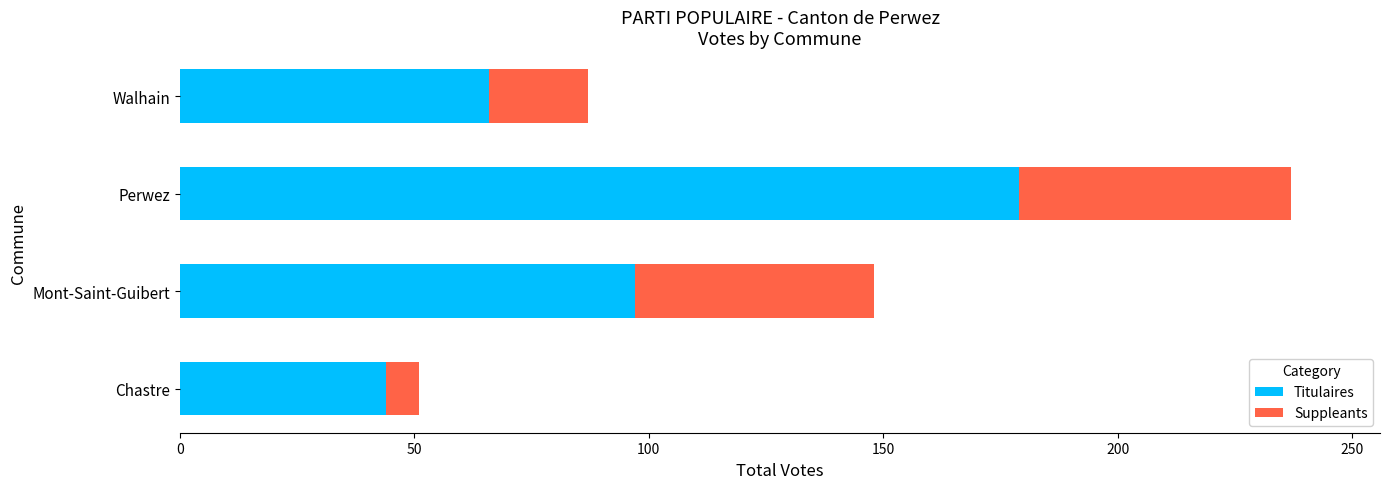

List the labels in order of Titulaires value, largest first.

Perwez, Mont-Saint-Guibert, Walhain, Chastre